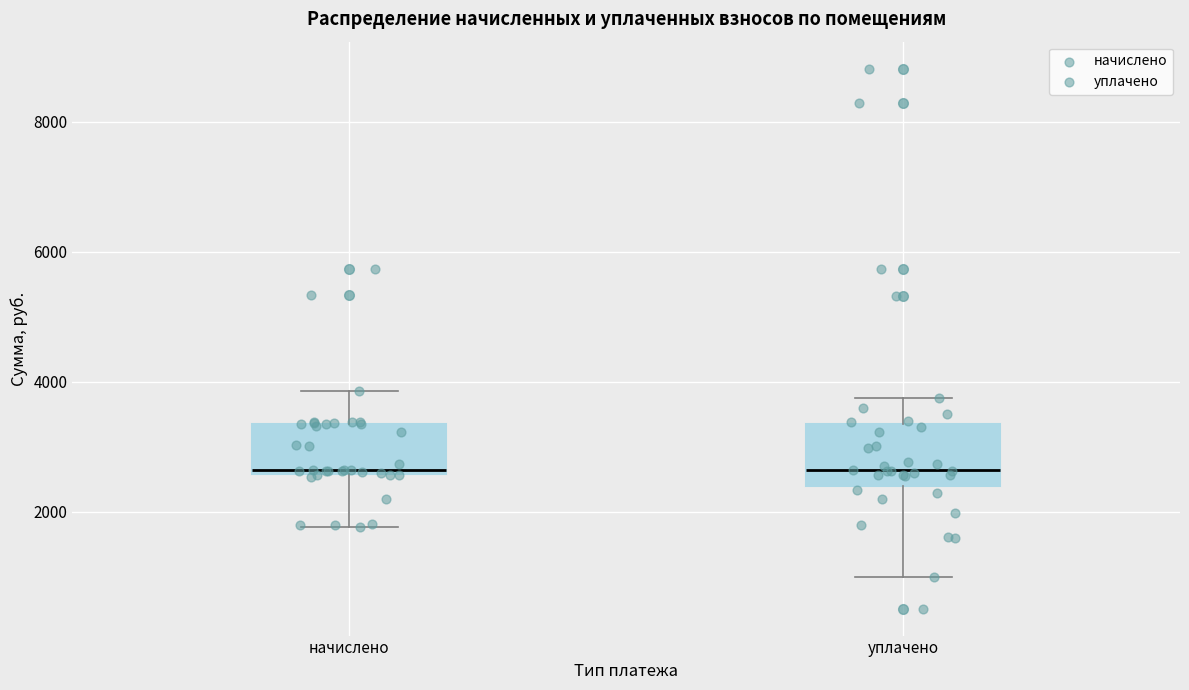

Reading left to right, read every box against the y-axis: the position of its median line, the range the box covers, and the ends of its whiskers. The values are not printed on the chart, so give them approximately, as read against the axis.

начислено: median 2600 (just above the box's lower edge), box 2600 to 3400, whiskers 1800 to 3800
уплачено: median 2600, box 2400 to 3400, whiskers 1000 to 3800